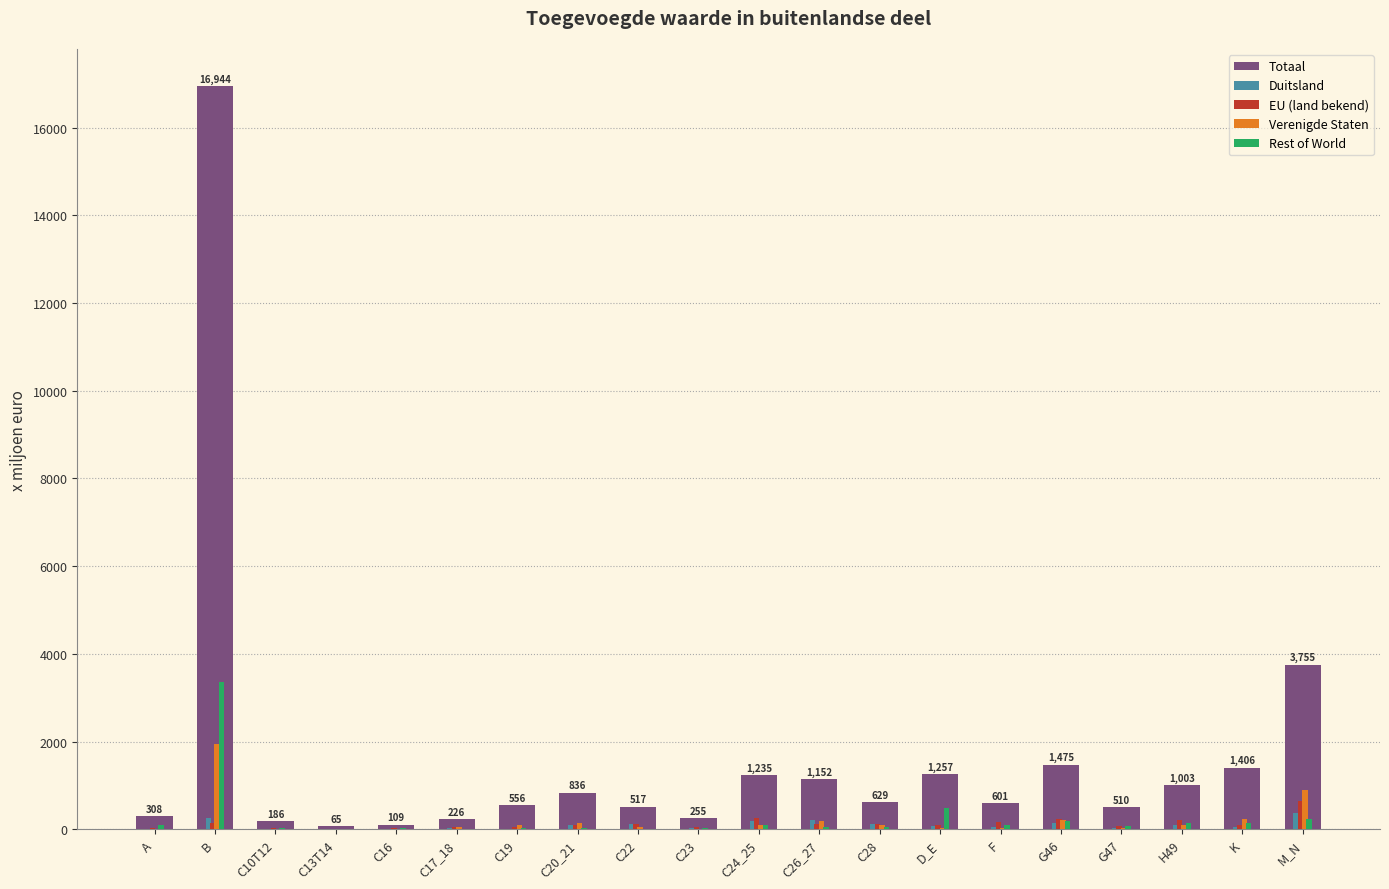

The Totaal series shows 1406 at K. True or false?

True